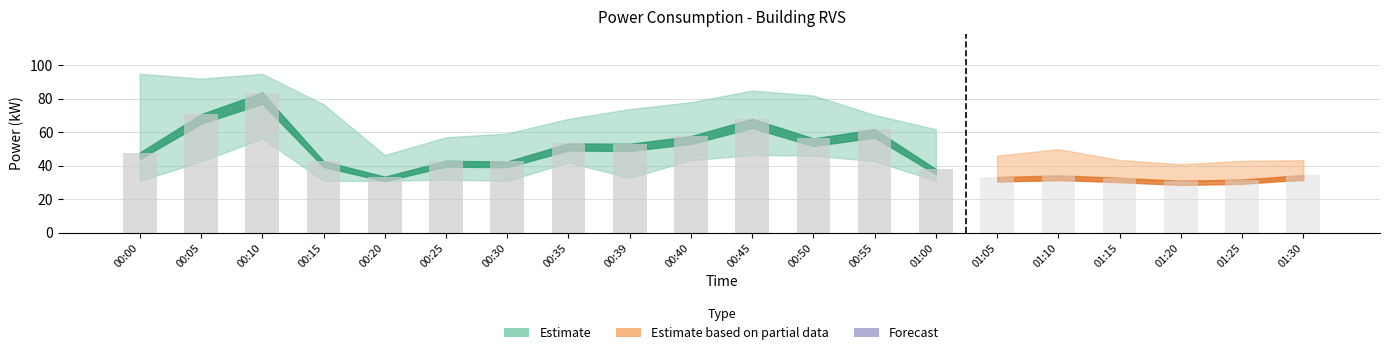

Rank the categories by value from highest to lowest.

00:10, 00:05, 00:45, 00:55, 00:40, 00:50, 00:35, 00:39, 00:00, 00:25, 00:15, 00:30, 01:00, 00:20